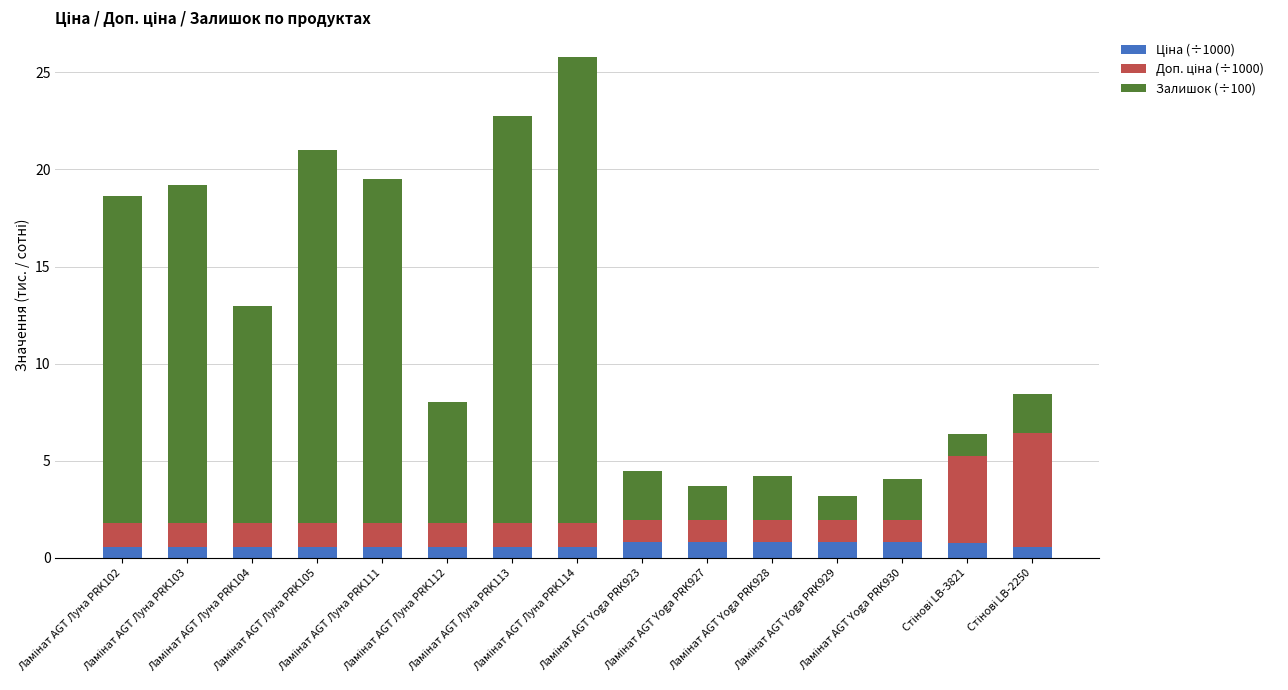

Count the number of data series in this chart.

3